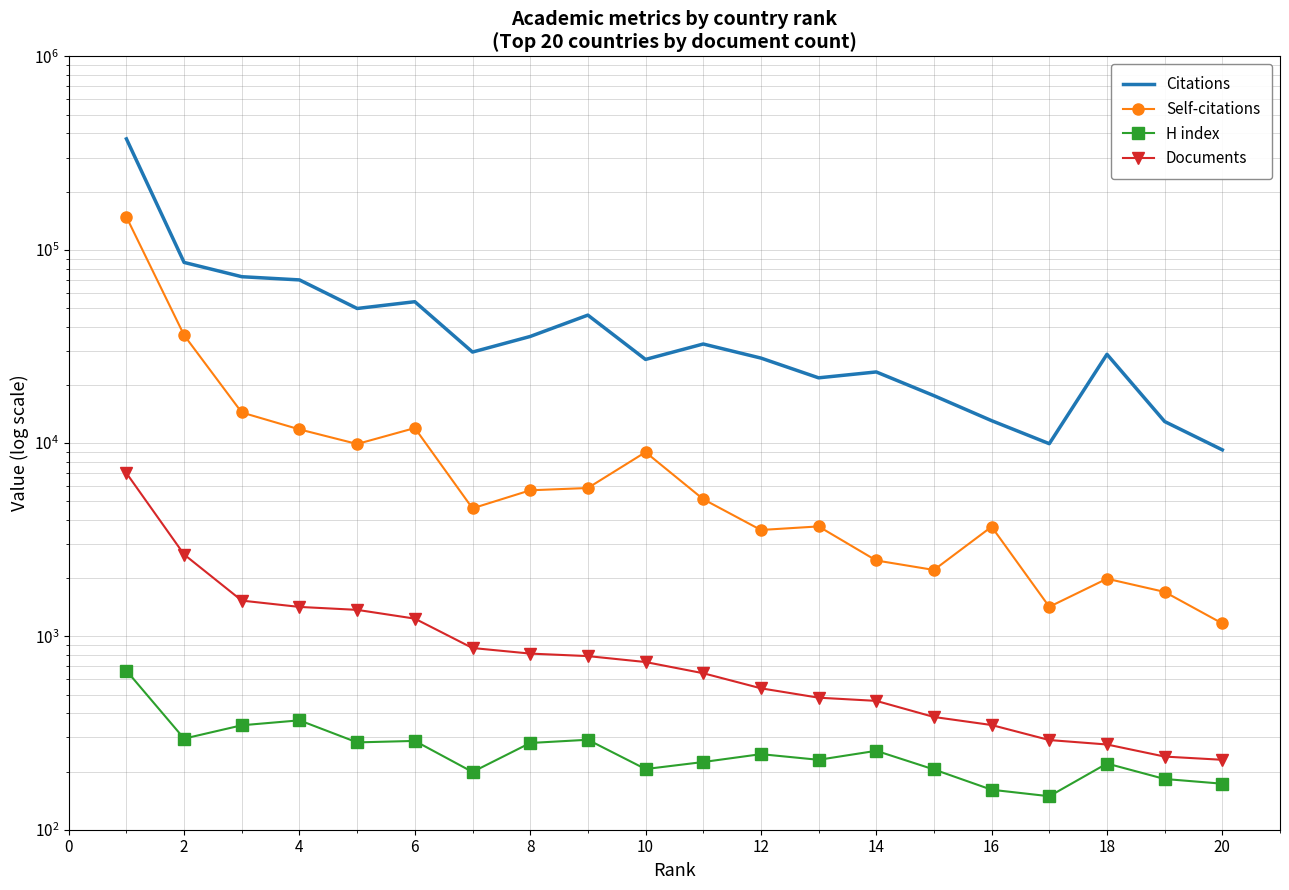

The value of H index at 14 is 126. True or false?

False